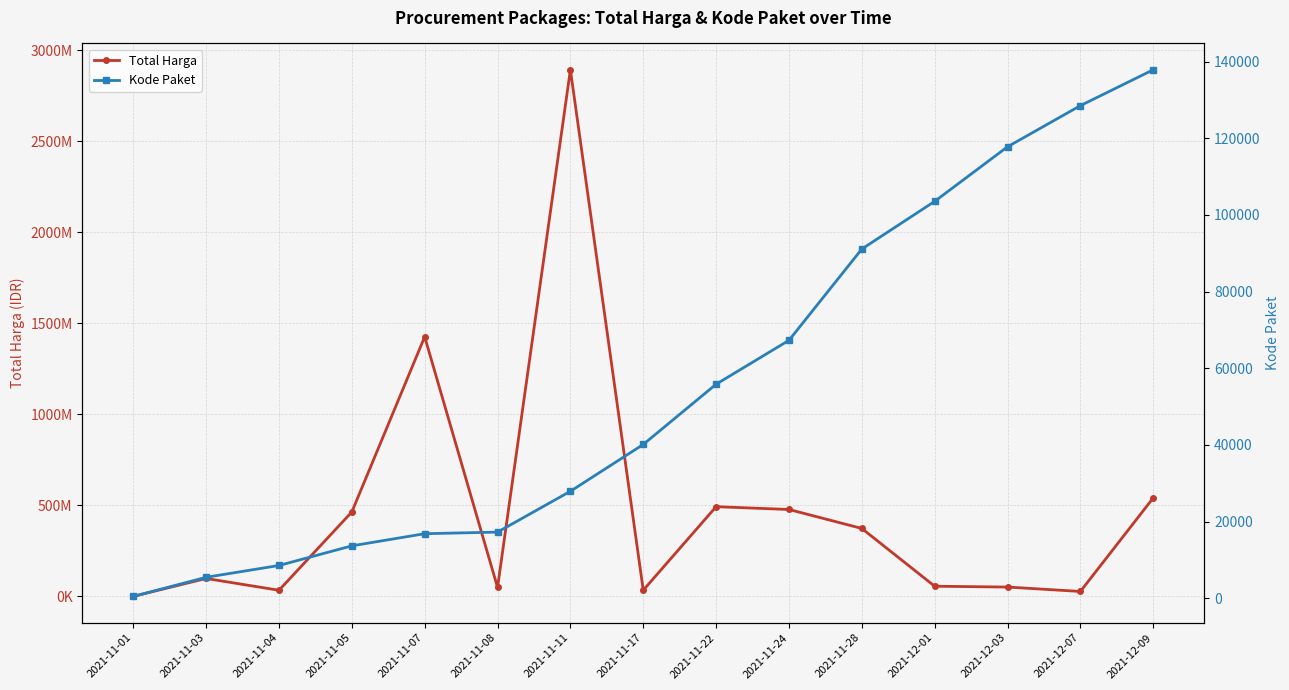

What position from the right is 2021-11-22?

7